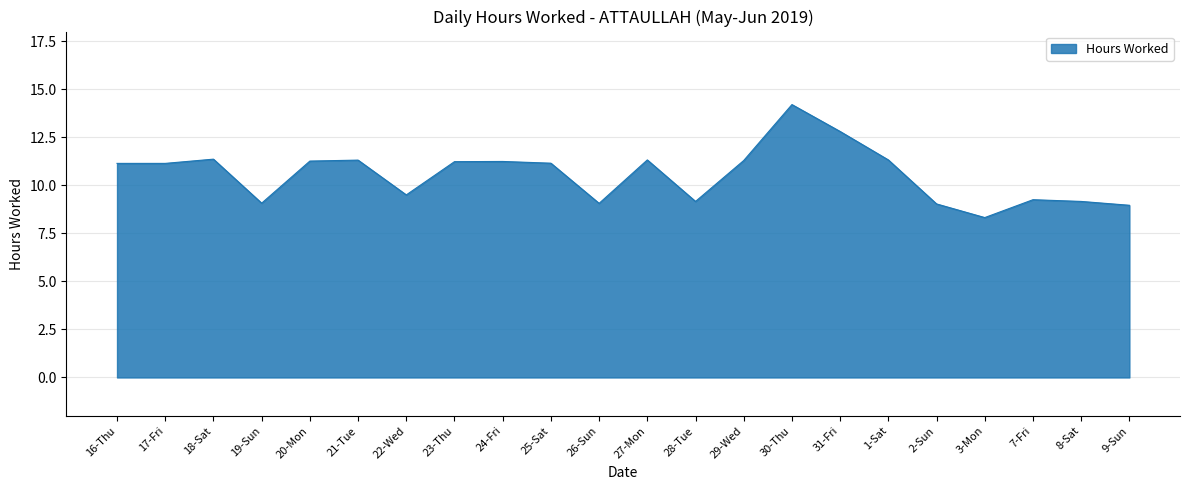

What position from the left is 3-Mon?

19